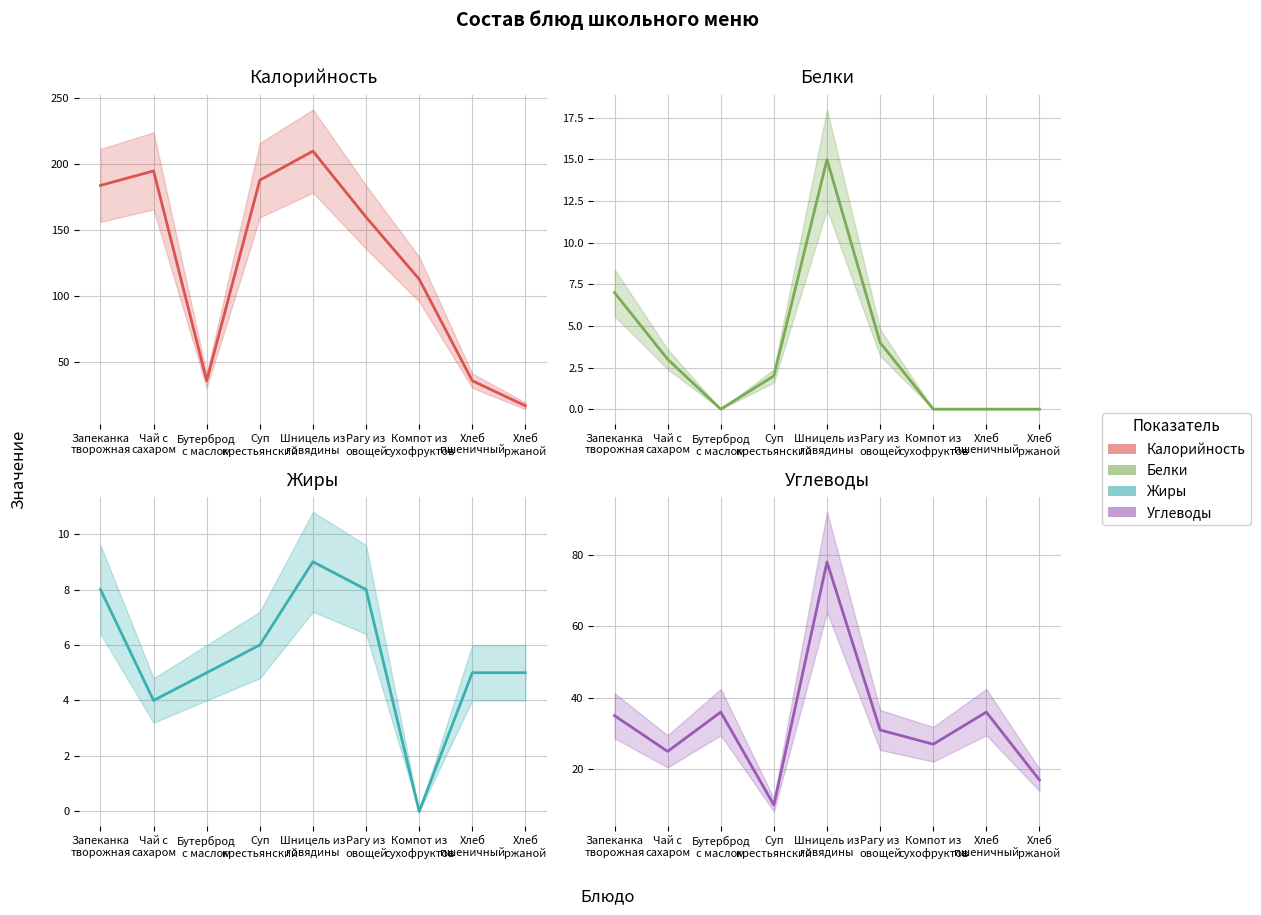

The value of Углеводы at Шницель из
говядины is 78. True or false?

True